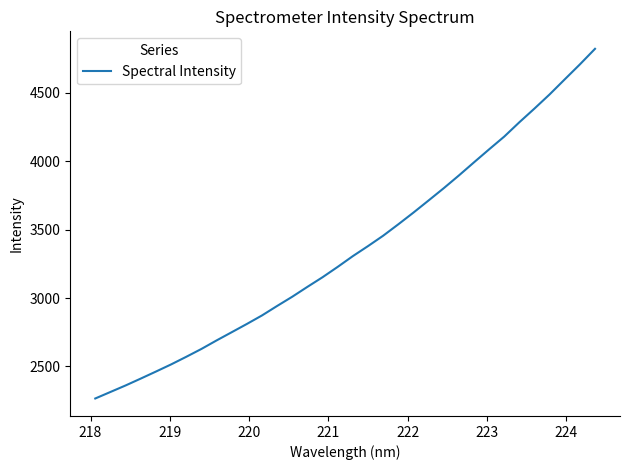

How many series are shown in this chart?

1